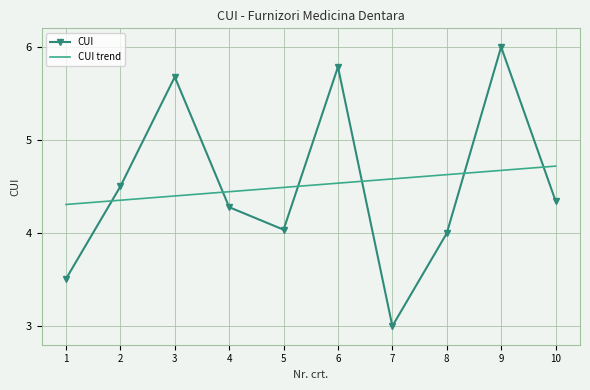

What is the difference between the CUI values at 1 and 3?

2.2